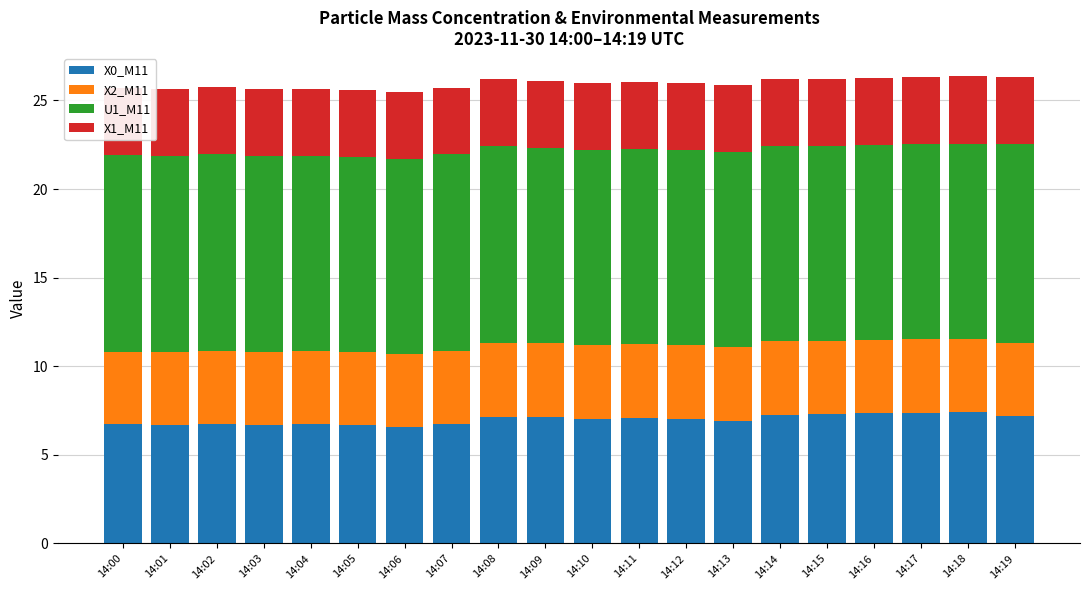

What is the minimum value for X0_M11?

6.6